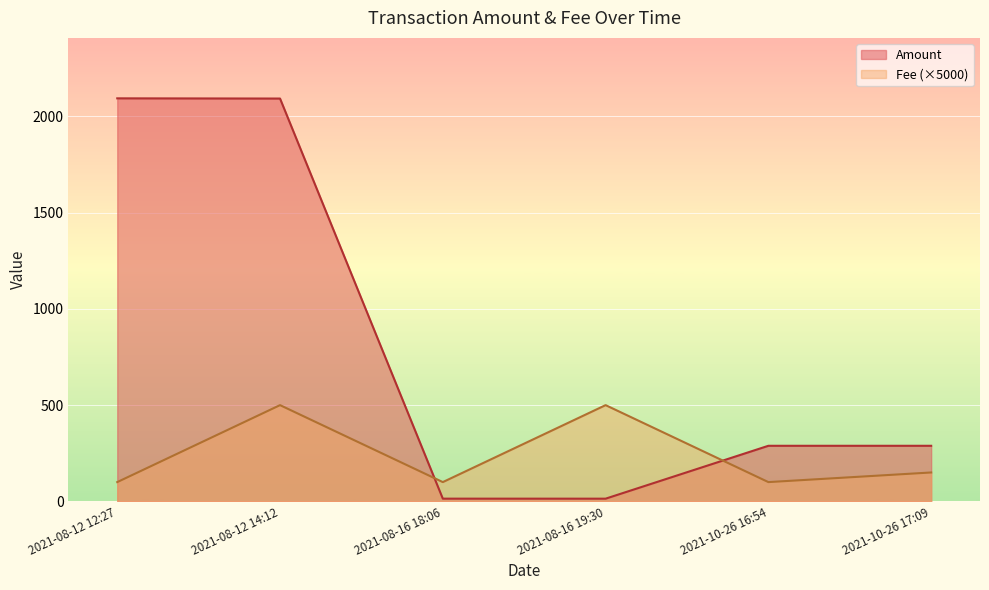

Which series has the largest range (max minus min)?

Amount